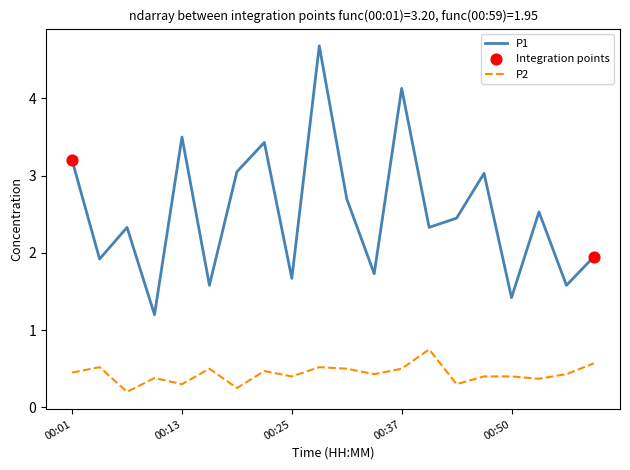

Which series has the largest total across all categories?

P1